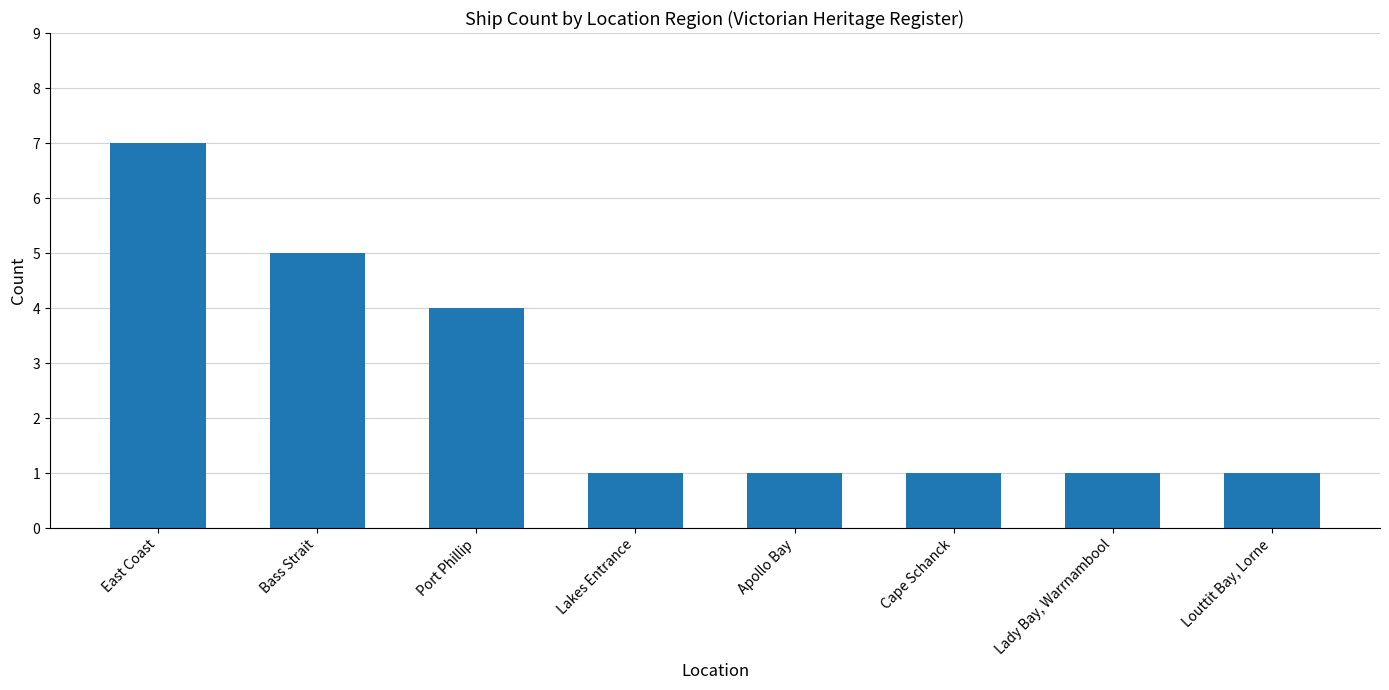

What is the change in value from East Coast to Lady Bay, Warrnambool?

-6